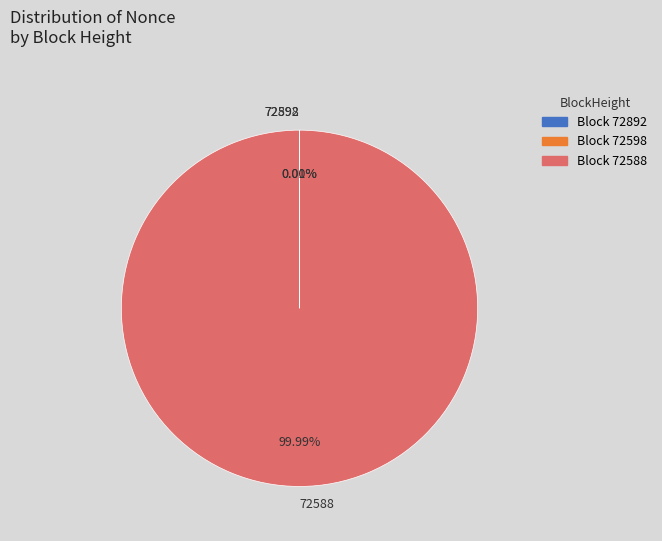

What is the majority slice?

72588